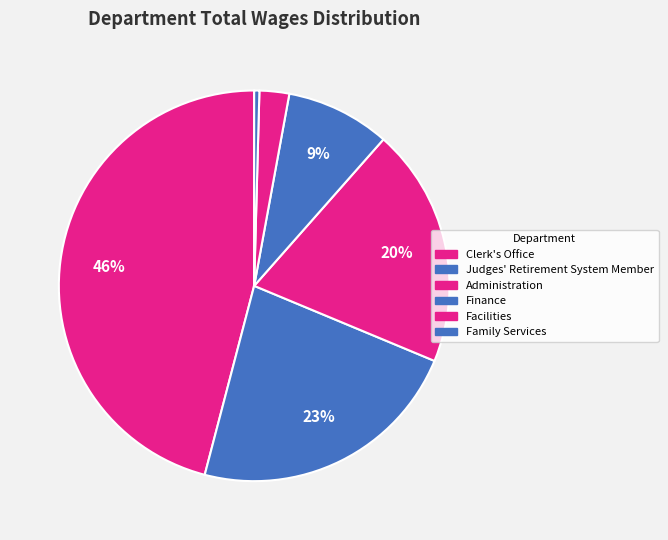

The Clerk's Office slice represents 61% of the pie. True or false?

False